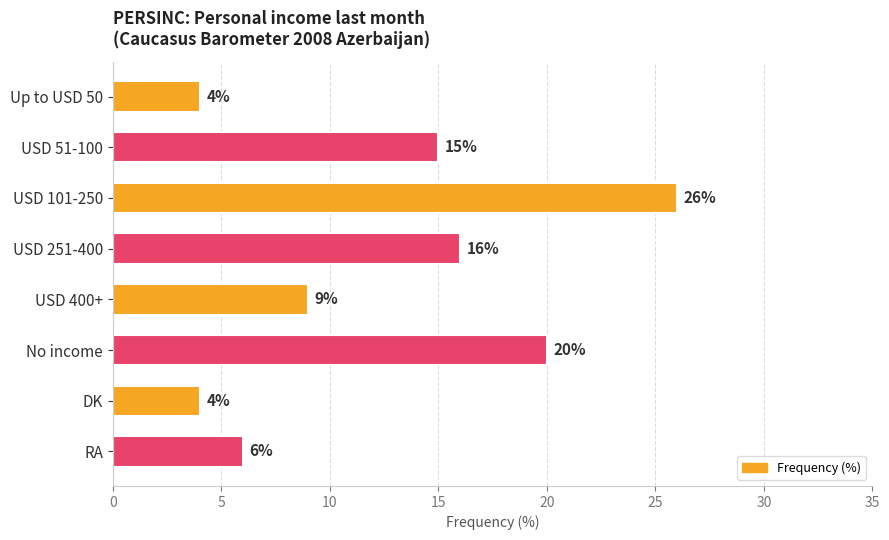

Reading top to bottom, extract all data points from this chart.

4	15	26	16	9	20	4	6